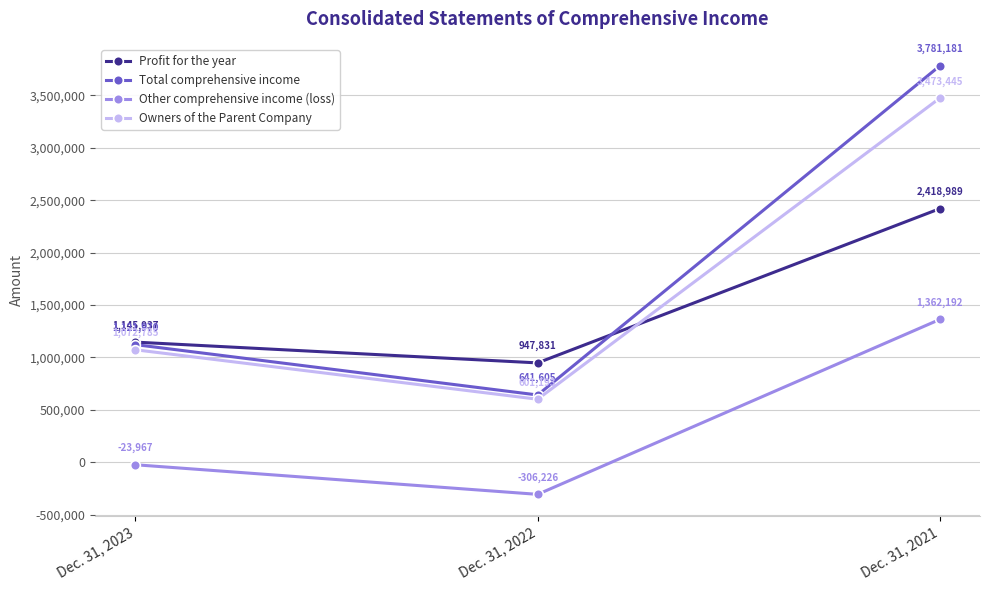

What are all the series names shown in the legend?

Profit for the year, Total comprehensive income, Other comprehensive income (loss), Owners of the Parent Company